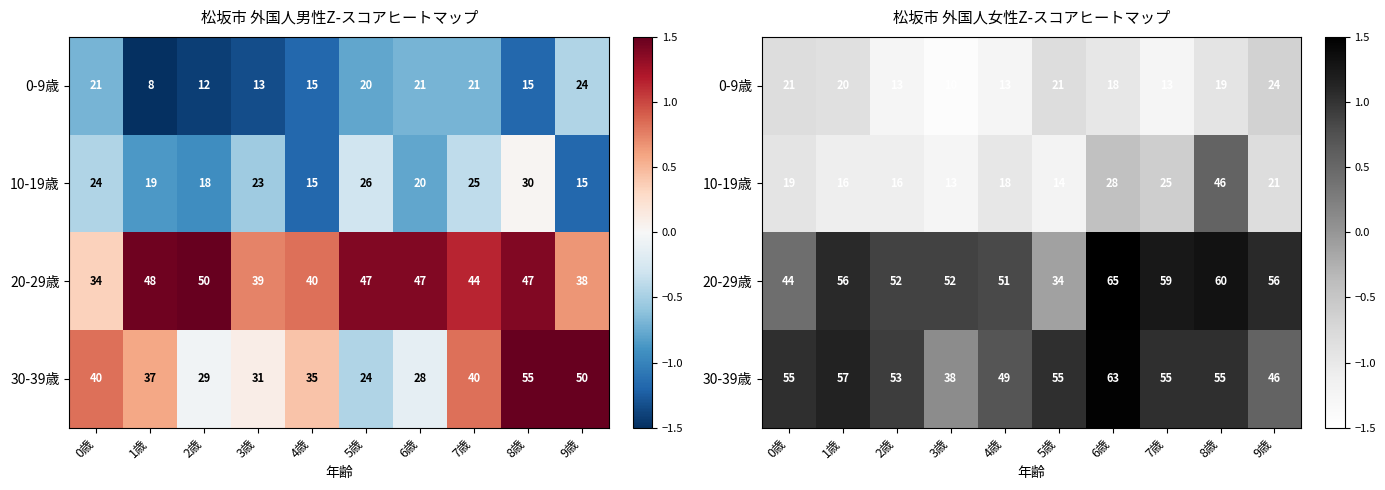

True or false: 20-29歳 has a value of 0.5 at 2歳.

False